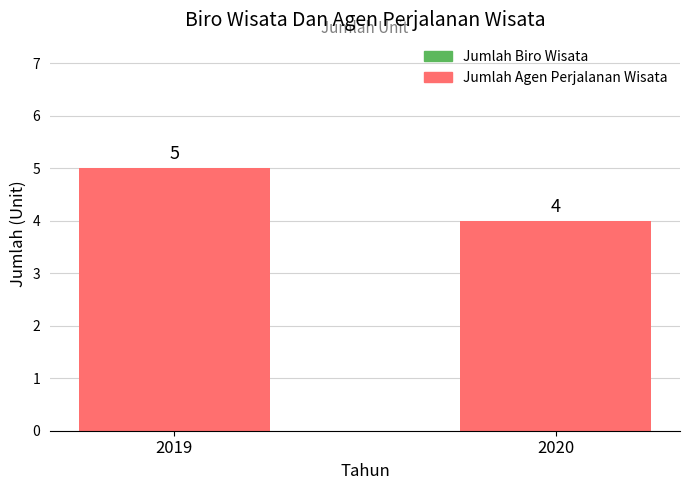

The value at 2019 is 5. True or false?

True